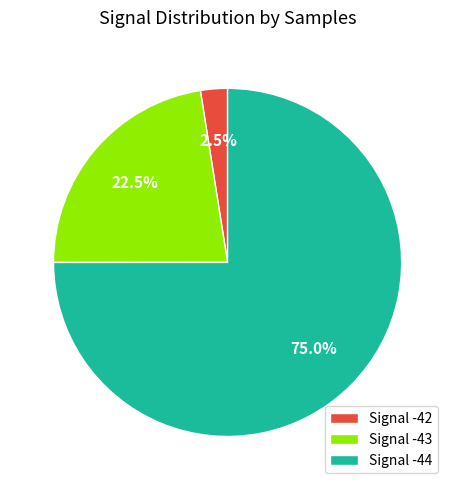

What is the largest slice in the pie chart?

Signal -44